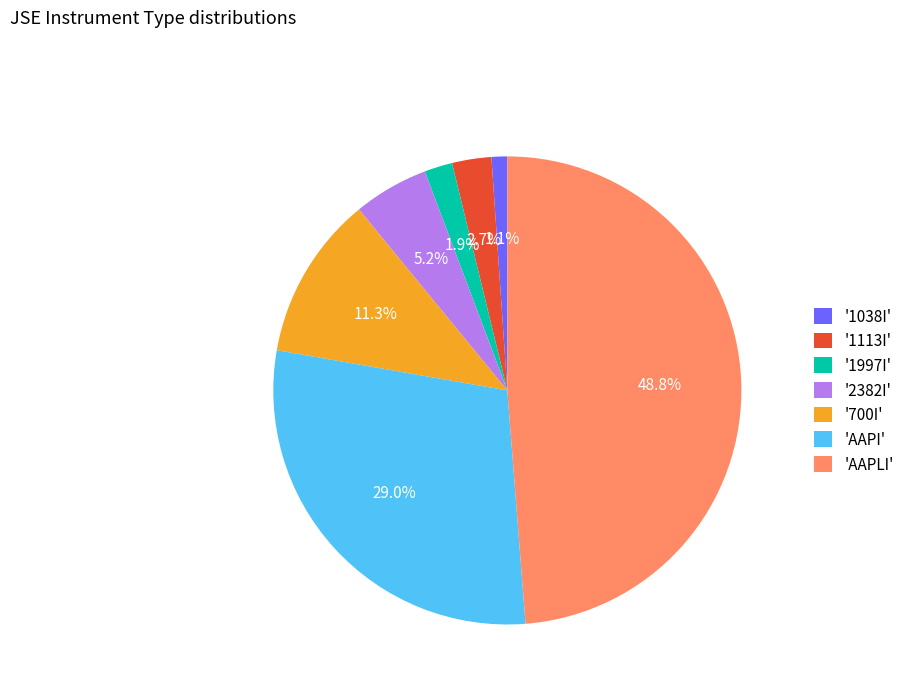

Rank the categories by value from lowest to highest.

'1038I', '1997I', '1113I', '2382I', '700I', 'AAPI', 'AAPLI'